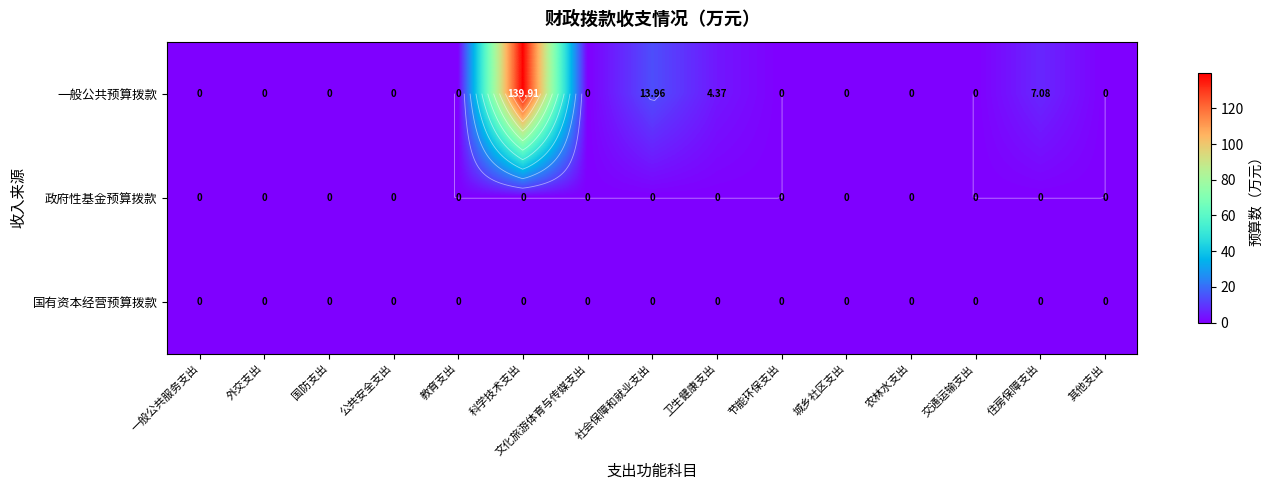

List the labels in order of 一般公共预算拨款 value, smallest first.

一般公共服务支出, 外交支出, 国防支出, 公共安全支出, 教育支出, 文化旅游体育与传媒支出, 节能环保支出, 城乡社区支出, 农林水支出, 交通运输支出, 其他支出, 卫生健康支出, 住房保障支出, 社会保障和就业支出, 科学技术支出